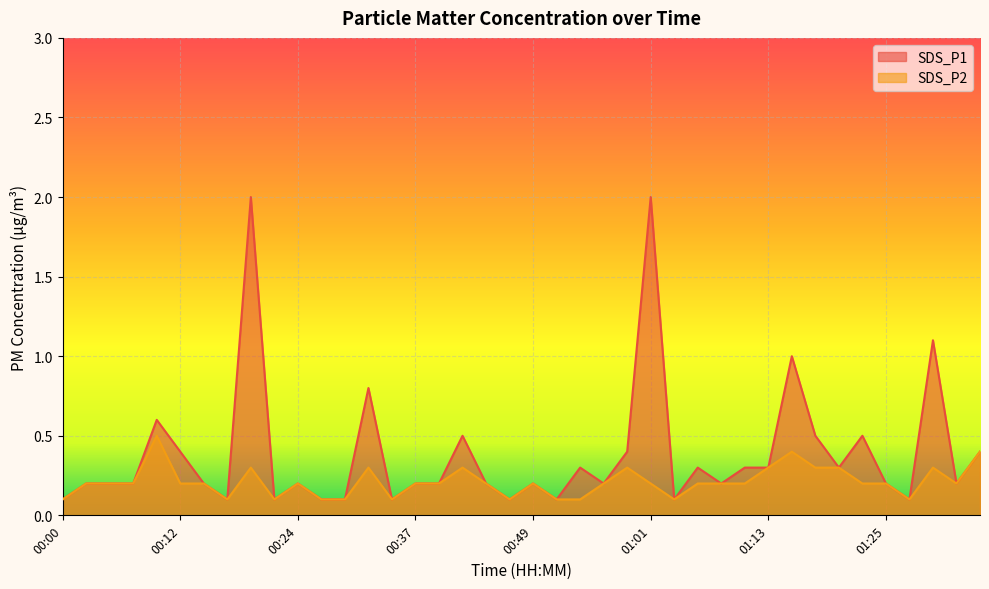

What is the label of the 34th point from the right?

00:15